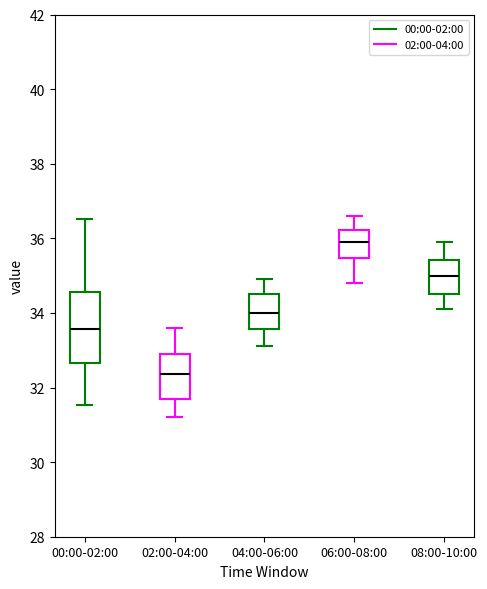

Where does the upper whisker of the box for 04:00-06:00 end on the y-axis? The values are not printed on the chart, so give them approximately, as read against the axis.

35.0